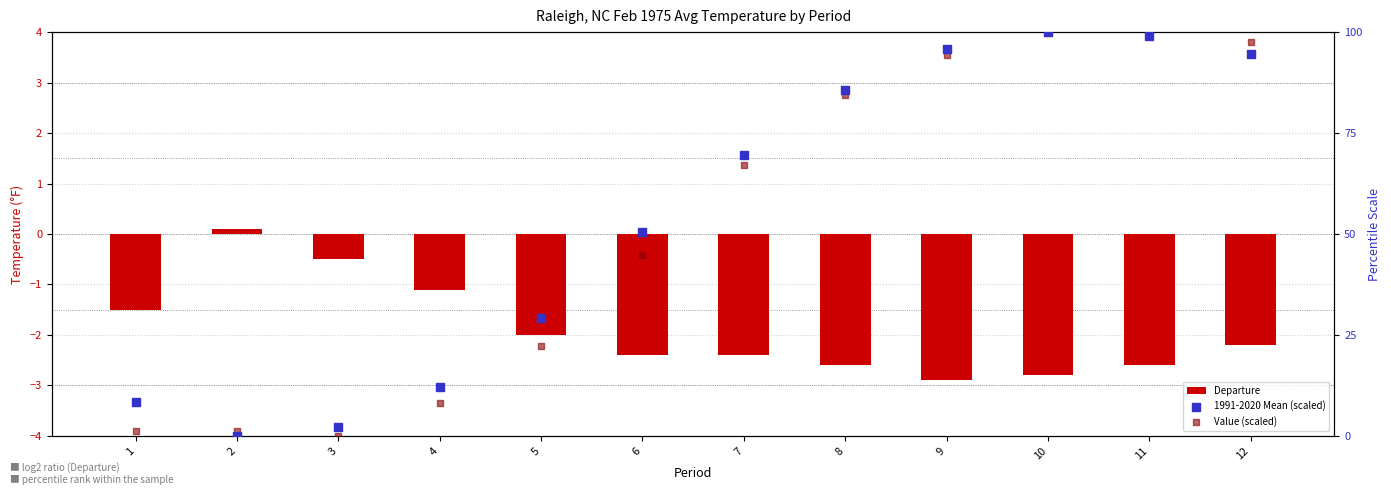

What is the total value across all series at 7?

134.4